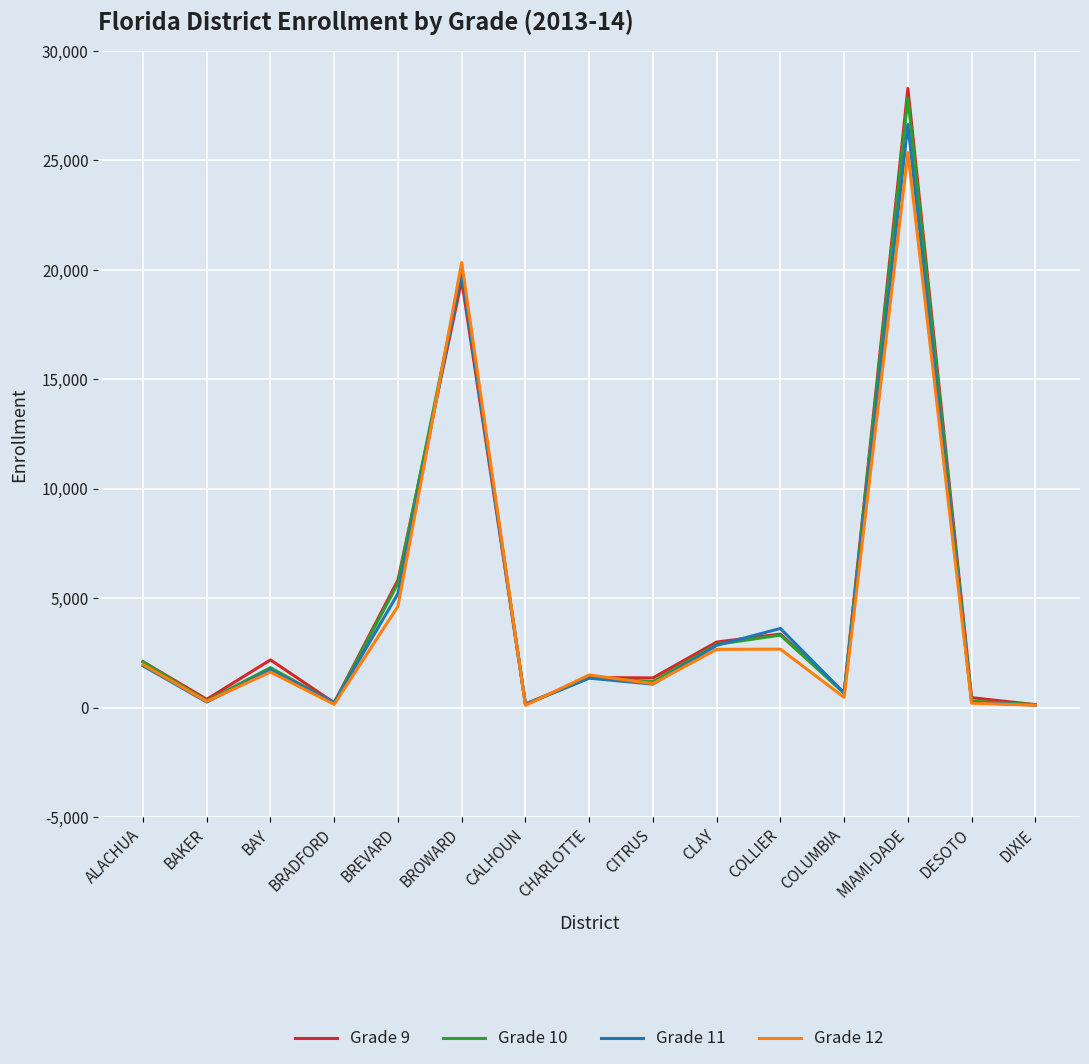

What is the total value across all series at BAY?

7381